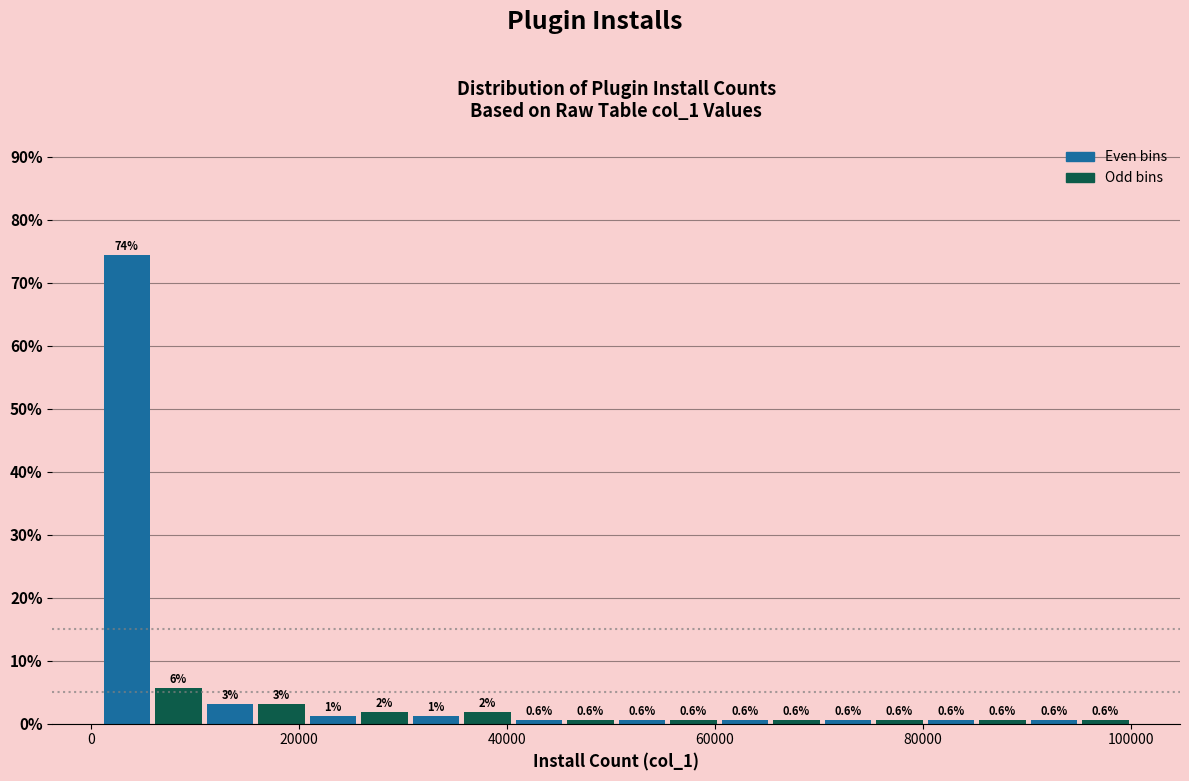

Around what value on the x-axis is the tallest bar? Give the approximate position of its centre, as read against the axis.

4000